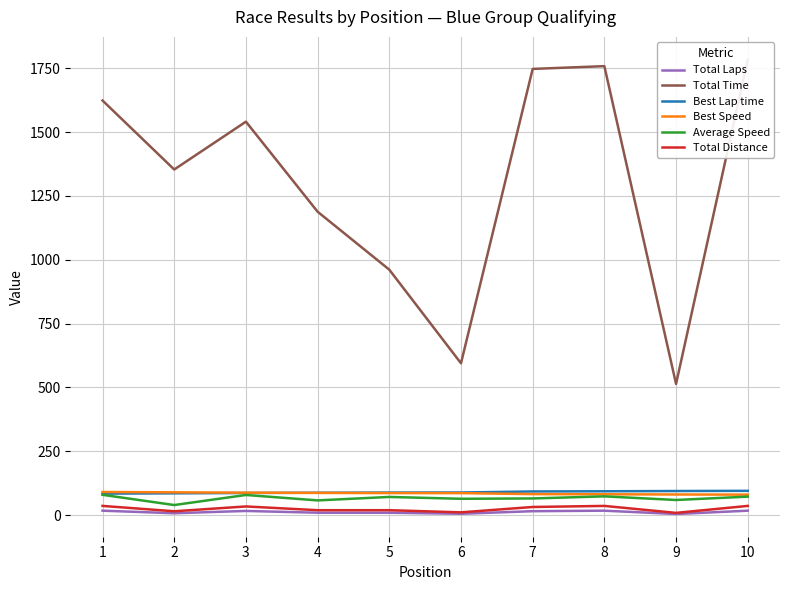

At which label is Total Time closest to 1148?

4